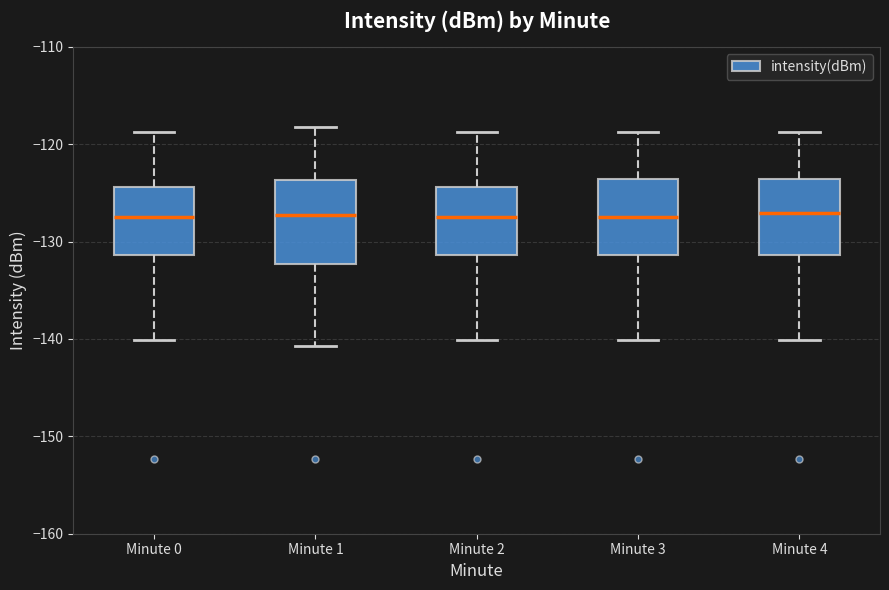

Where does the upper whisker of the box for Minute 0 end on the y-axis? The values are not printed on the chart, so give them approximately, as read against the axis.

-119